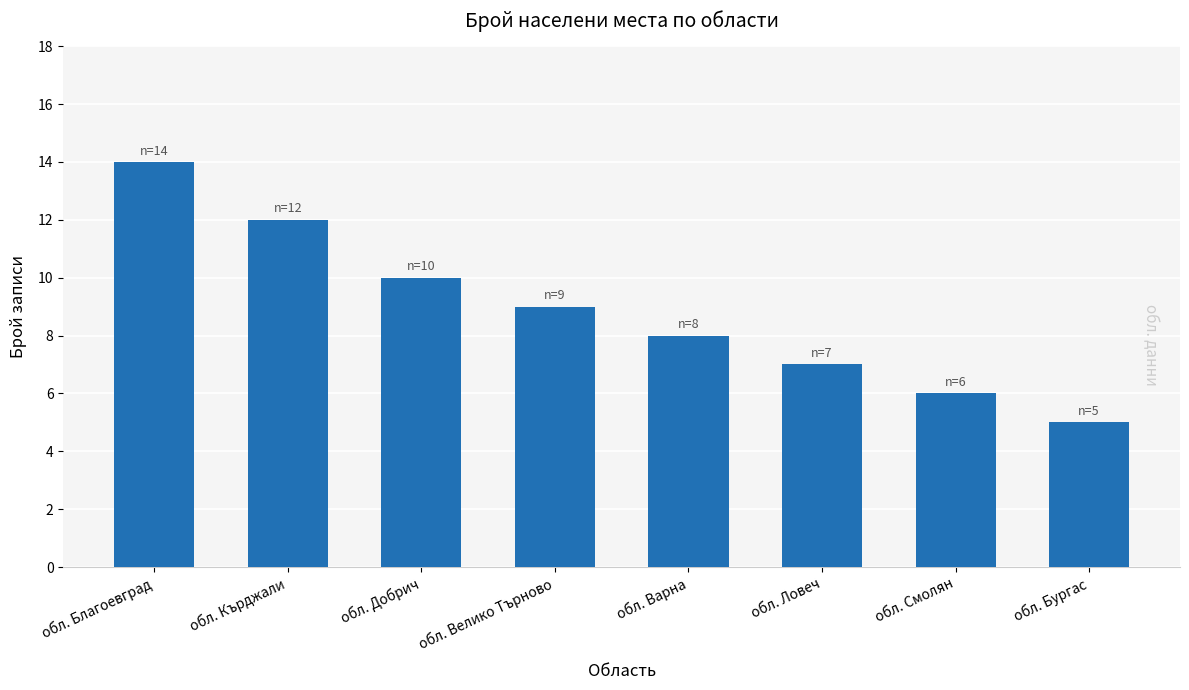

What is the sum of the values at обл. Смолян and обл. Велико Търново?

15